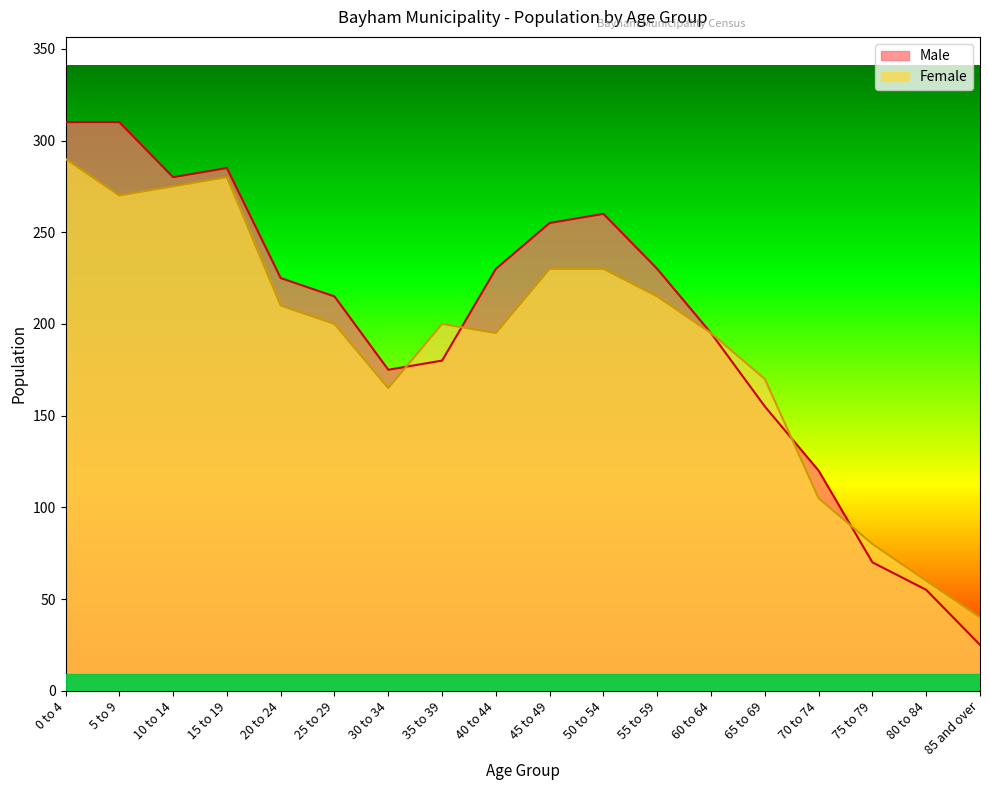

List the labels in order of Female value, smallest first.

85 and over, 80 to 84, 75 to 79, 70 to 74, 30 to 34, 65 to 69, 40 to 44, 60 to 64, 25 to 29, 35 to 39, 20 to 24, 55 to 59, 45 to 49, 50 to 54, 5 to 9, 10 to 14, 15 to 19, 0 to 4